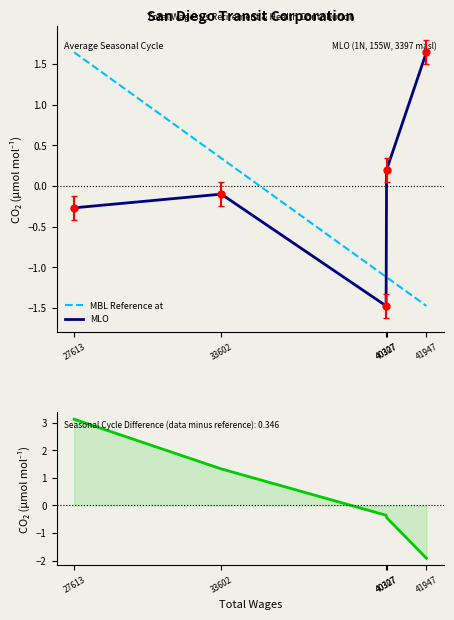

What is the difference between the maximum and minimum values in the Seasonal Cycle Difference series?

5.0